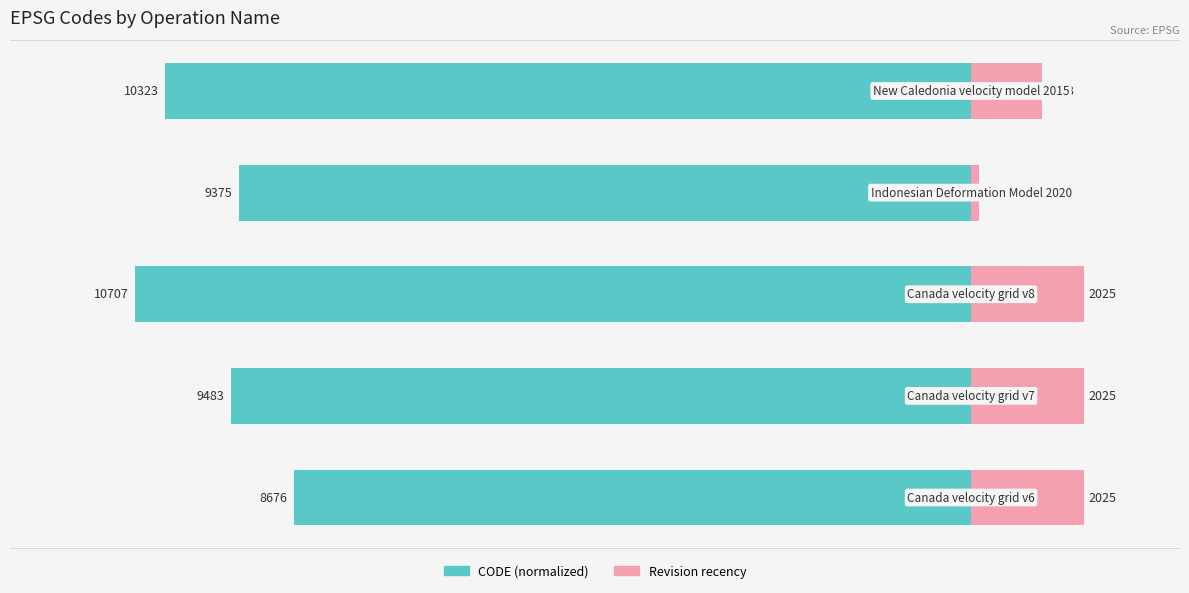

Reading left to right, what are all the values shown in this chart?

CODE (normalized): -81.0	-88.6	-100.0	-87.6	-96.4
Revision recency: 13.5	13.5	13.5	1.0	8.5